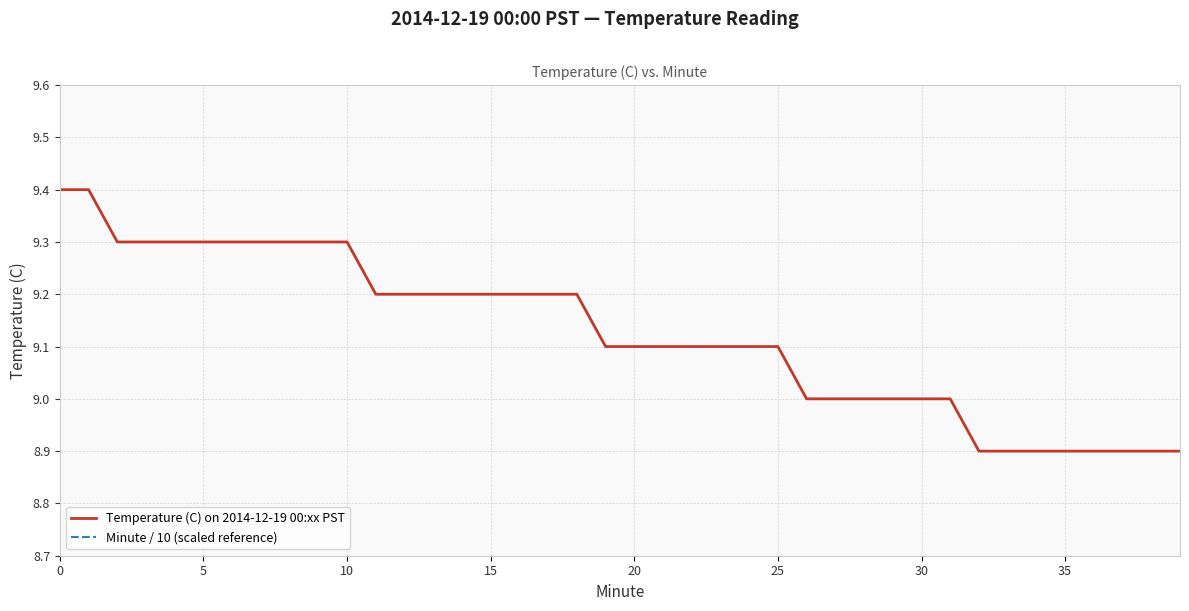

How many values in Minute / 10 (scaled reference) are above zero?

39